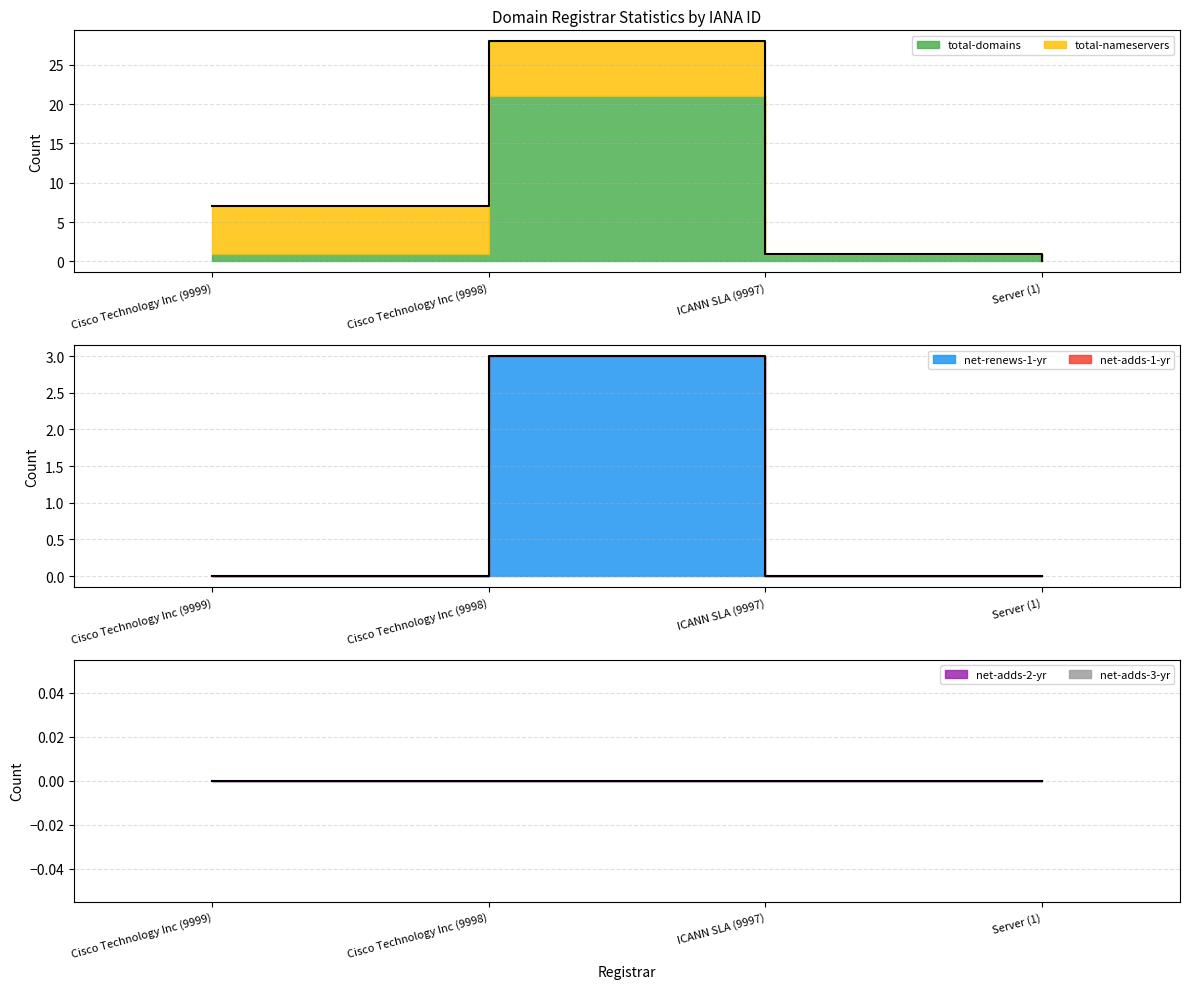

Reading left to right, transcribe all the data shown in this chart.

total-domains: 1	21	1	0
total-nameservers: 6	7	0	0
net-renews-1-yr: 0	3	0	0
net-adds-1-yr: 0	0	0	0
net-adds-2-yr: 0	0	0	0
net-adds-3-yr: 0	0	0	0